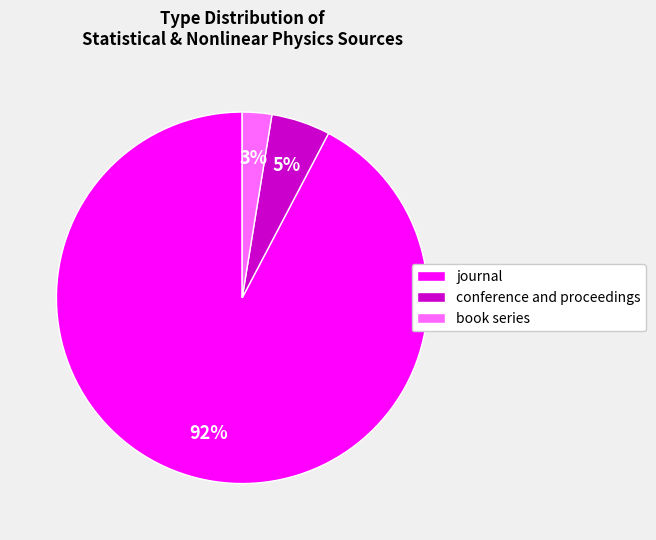

To the nearest percent, what percentage of the pie is book series?

3%